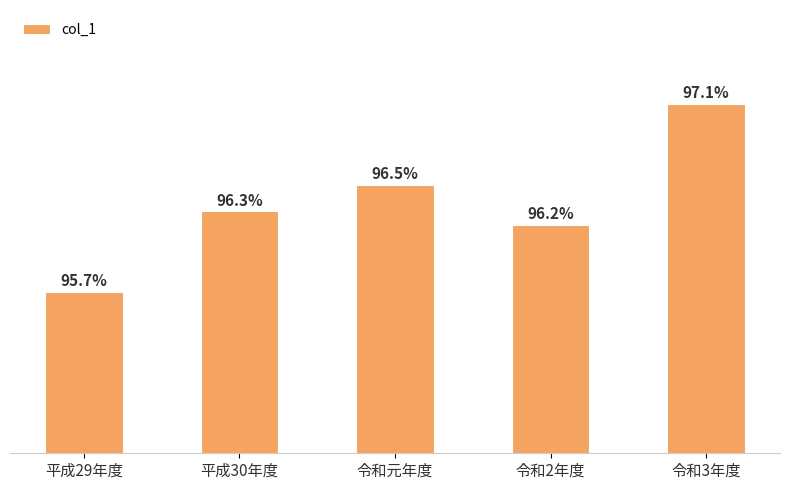

Which category has the highest value across all series?

令和3年度